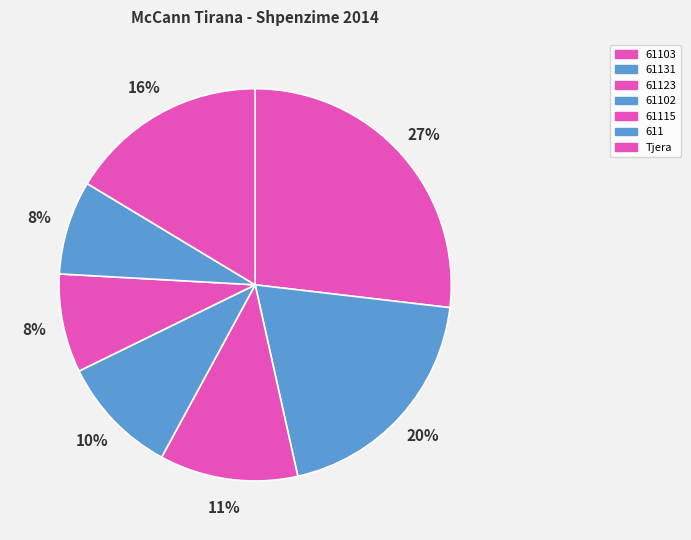

Is there any slice that represents more than half of the pie?

No